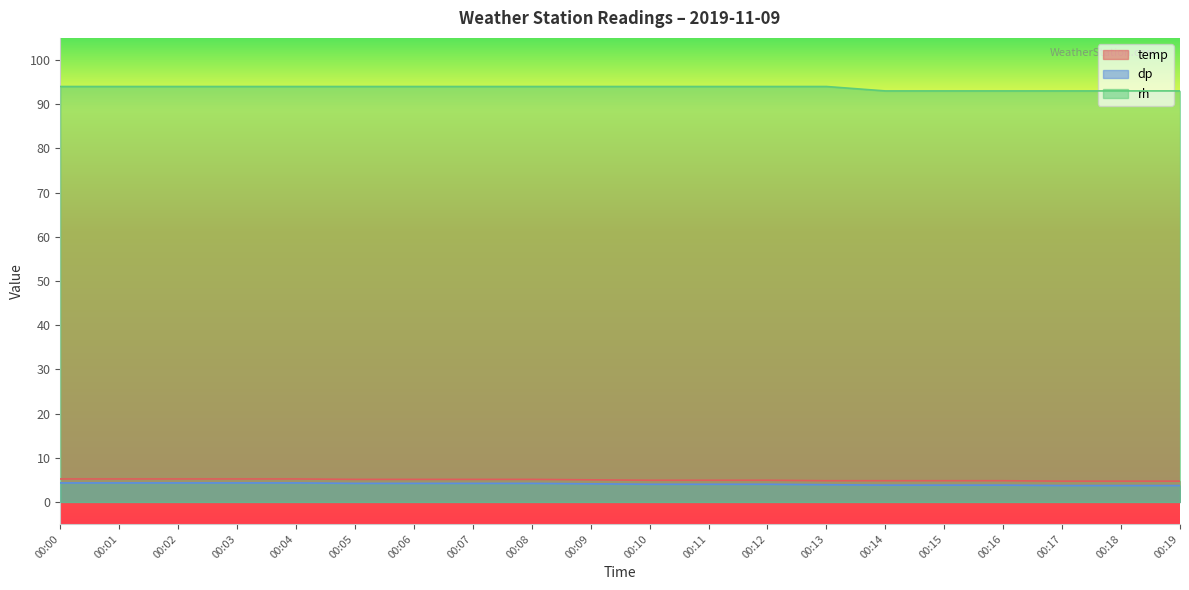

True or false: temp has more than 0 interior local peaks.

False